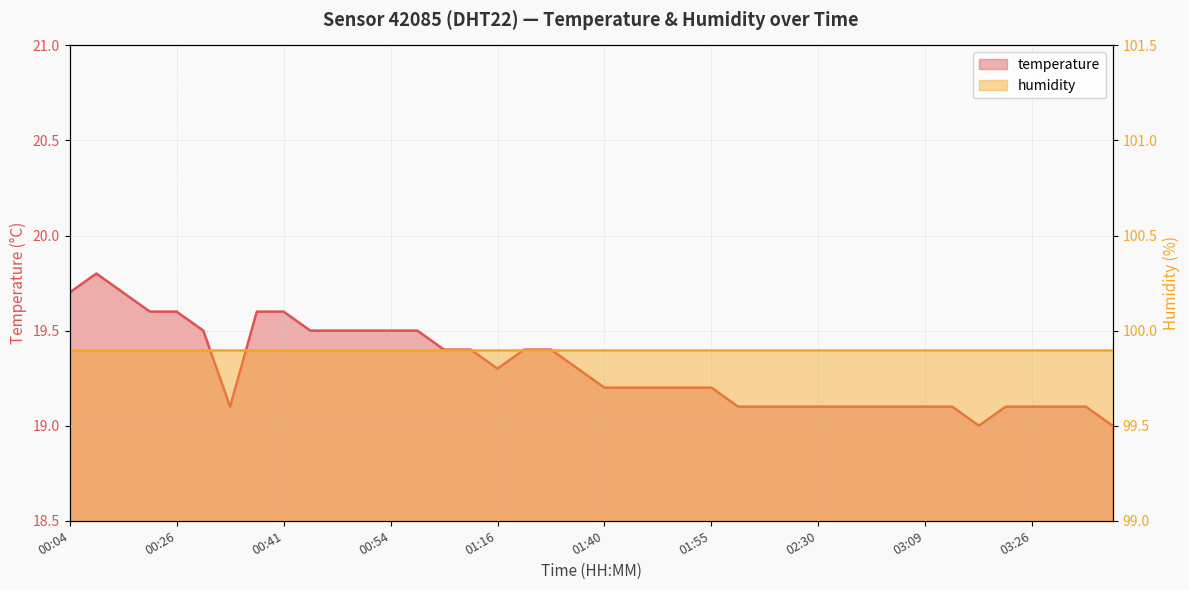

The value at 01:16 is 28.2. True or false?

False